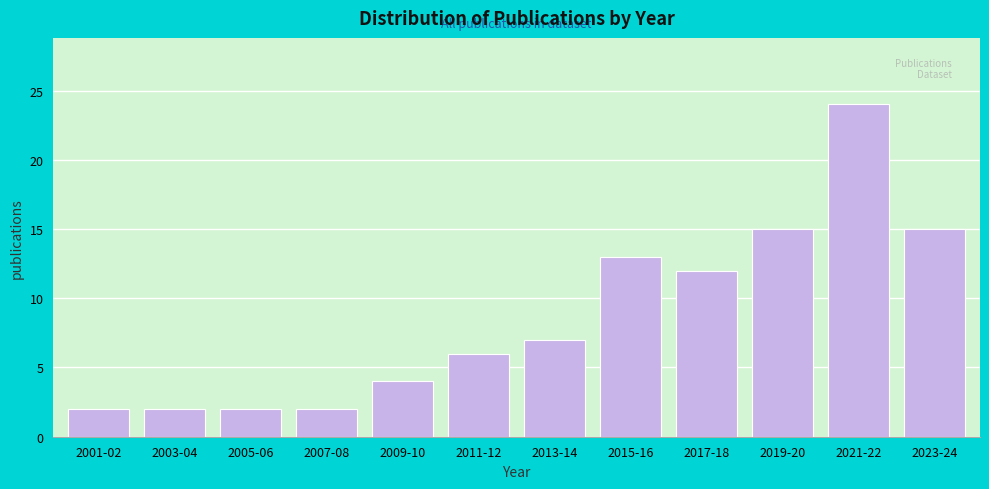

Reading right to left, extract all data points from this chart.

2023-24=15	2021-22=24	2019-20=15	2017-18=12	2015-16=13	2013-14=7	2011-12=6	2009-10=4	2007-08=2	2005-06=2	2003-04=2	2001-02=2